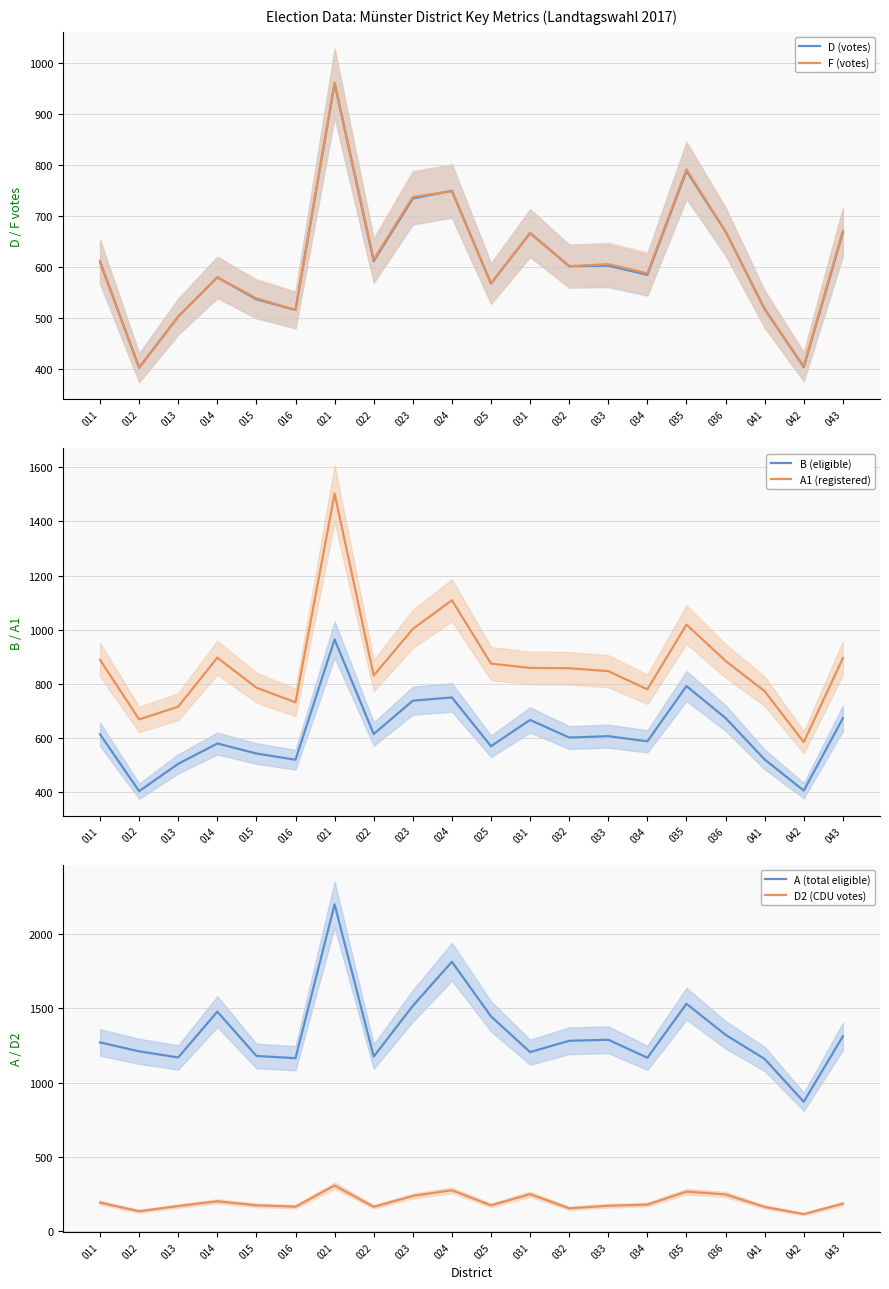

Reading left to right, list all the values displayed in this chart.

D (votes): 011=609	012=402	013=502	014=579	015=536	016=515	021=960	022=611	023=734	024=749	025=567	031=666	032=601	033=602	034=584	035=788	036=669	041=517	042=403	043=667
F (votes): 011=611	012=401	013=502	014=579	015=538	016=515	021=961	022=614	023=737	024=748	025=567	031=666	032=601	033=605	034=587	035=791	036=669	041=516	042=405	043=670
B (eligible): 011=614	012=404	013=505	014=580	015=543	016=520	021=964	022=615	023=738	024=750	025=570	031=667	032=602	033=607	034=588	035=792	036=674	041=521	042=406	043=673
A1 (registered): 011=889	012=669	013=716	014=897	015=786	016=732	021=1503	022=831	023=1003	024=1109	025=875	031=859	032=858	033=847	034=780	035=1019	036=885	041=773	042=585	043=895
A (total eligible): 011=1270	012=1210	013=1169	014=1477	015=1179	016=1164	021=2198	022=1175	023=1516	024=1812	025=1445	031=1205	032=1281	033=1288	034=1167	035=1530	036=1321	041=1159	042=871	043=1311
D2 (CDU votes): 011=193	012=135	013=170	014=202	015=175	016=166	021=308	022=165	023=238	024=276	025=175	031=250	032=155	033=172	034=180	035=267	036=248	041=164	042=116	043=186